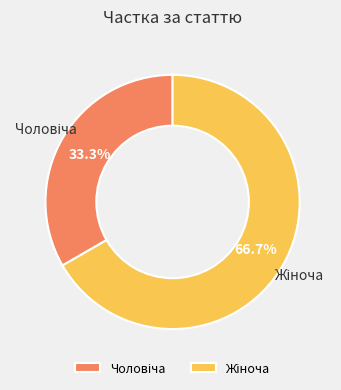

Does any single category account for the majority?

Yes